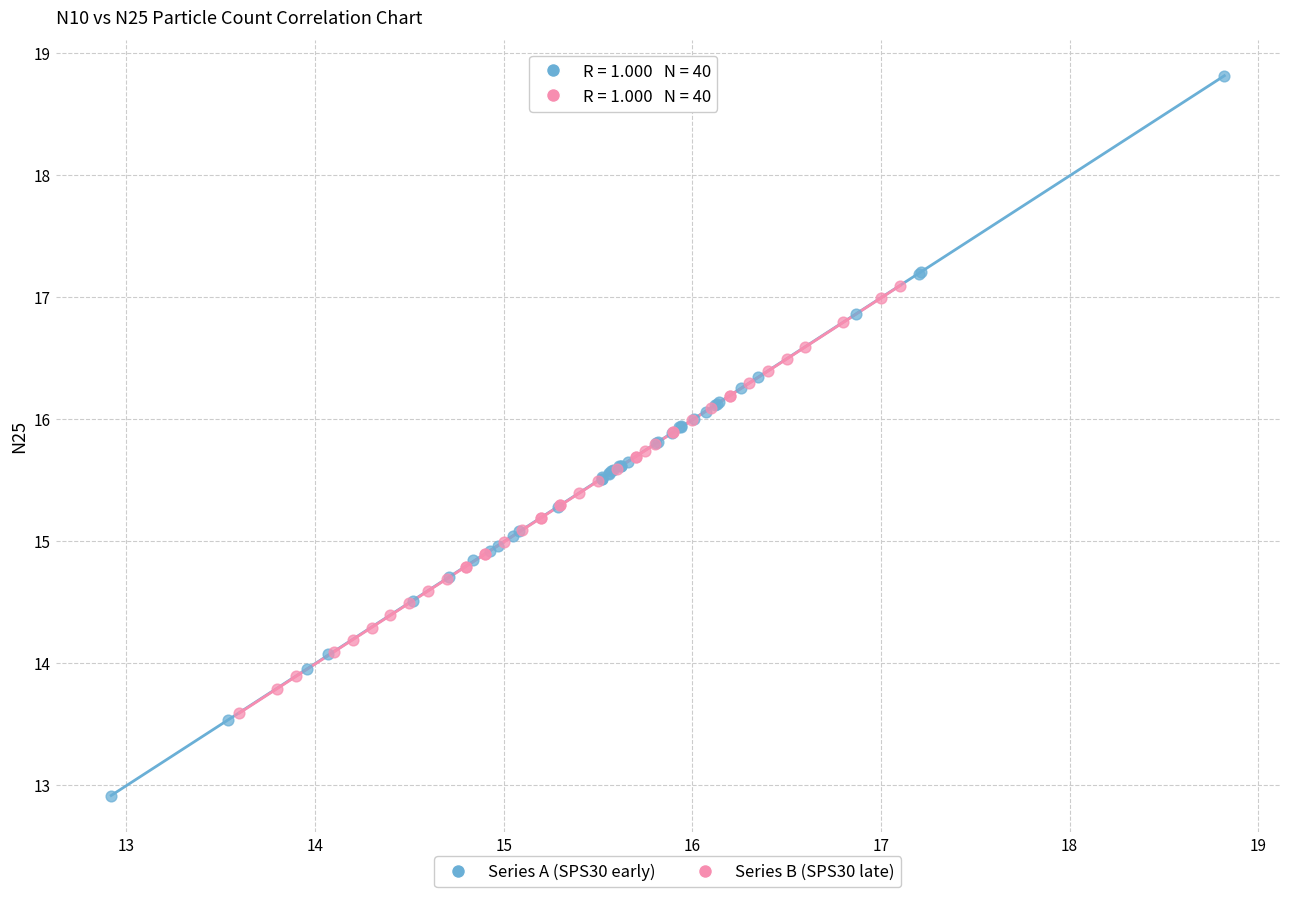

What are all the series names shown in the legend?

Series A (SPS30 early), Series B (SPS30 late)